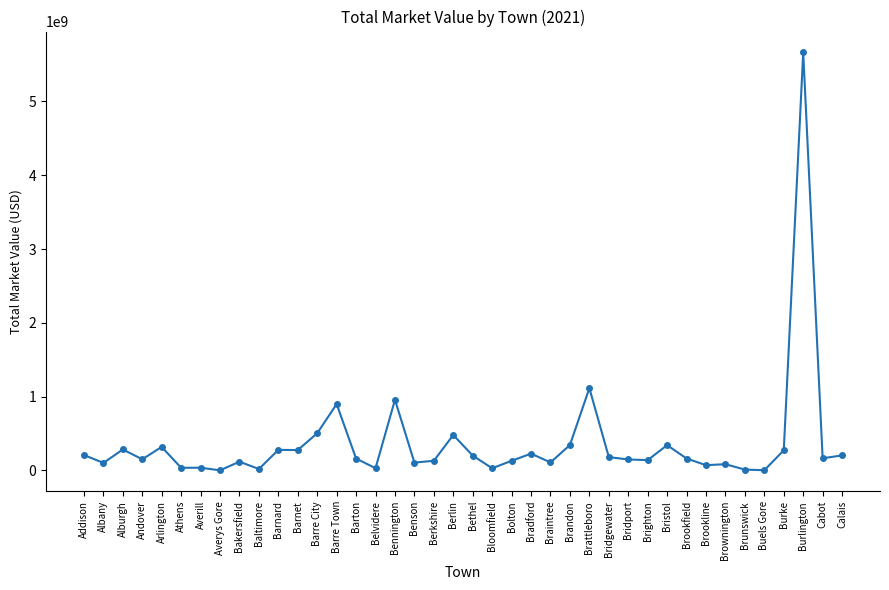

Where is the first local maximum?

Alburgh